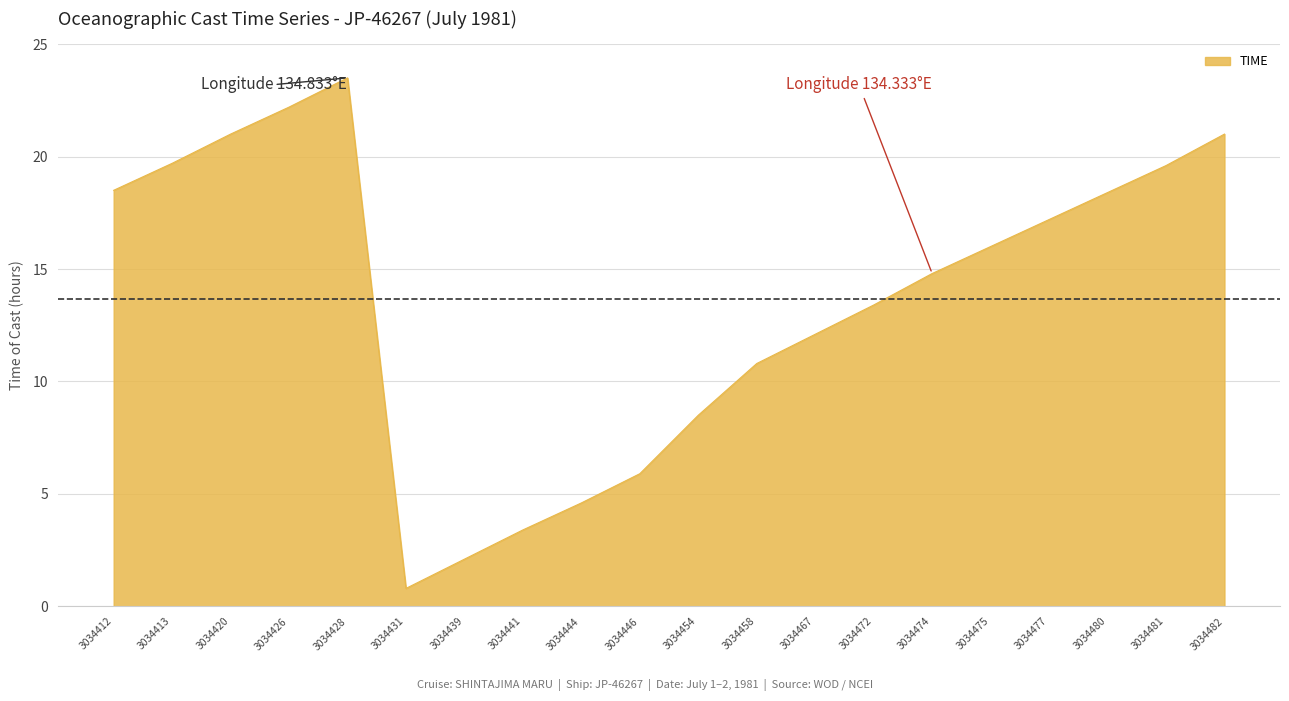

What is the difference between the maximum and minimum values?

22.7